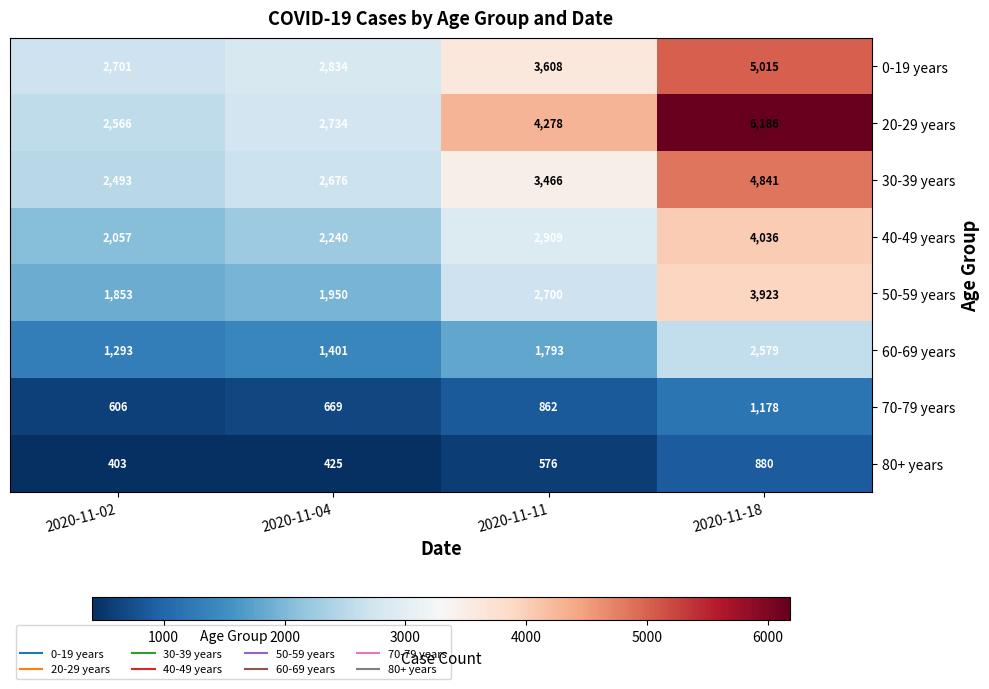

What value does the 50-59 years series have at 2020-11-18?

3923